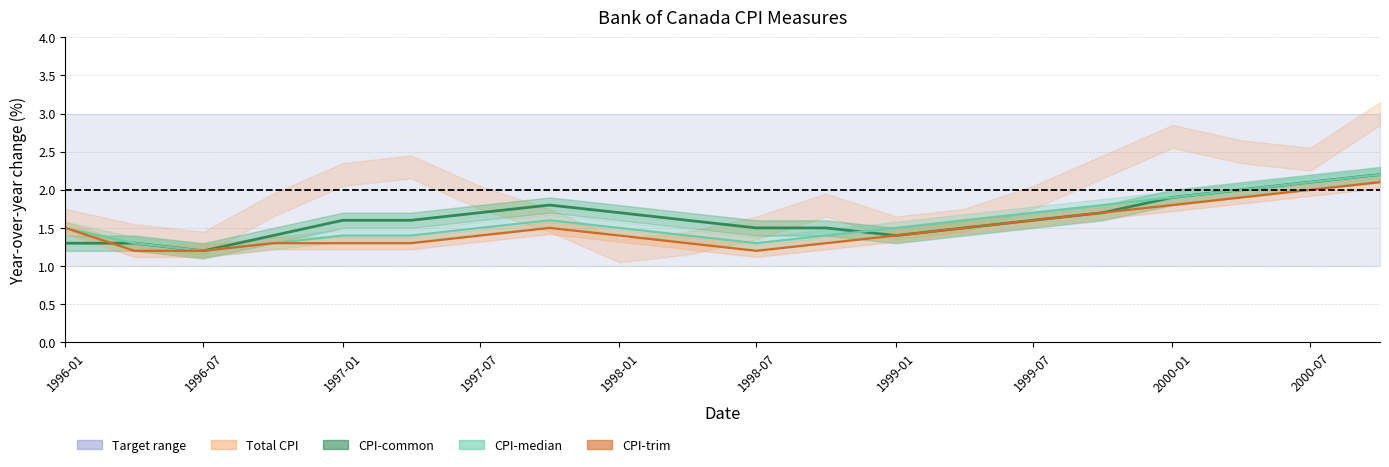

Rank the series by their maximum value, from highest to lowest.

CPI_COMMON, CPI_MEDIAN, CPI_TRIM